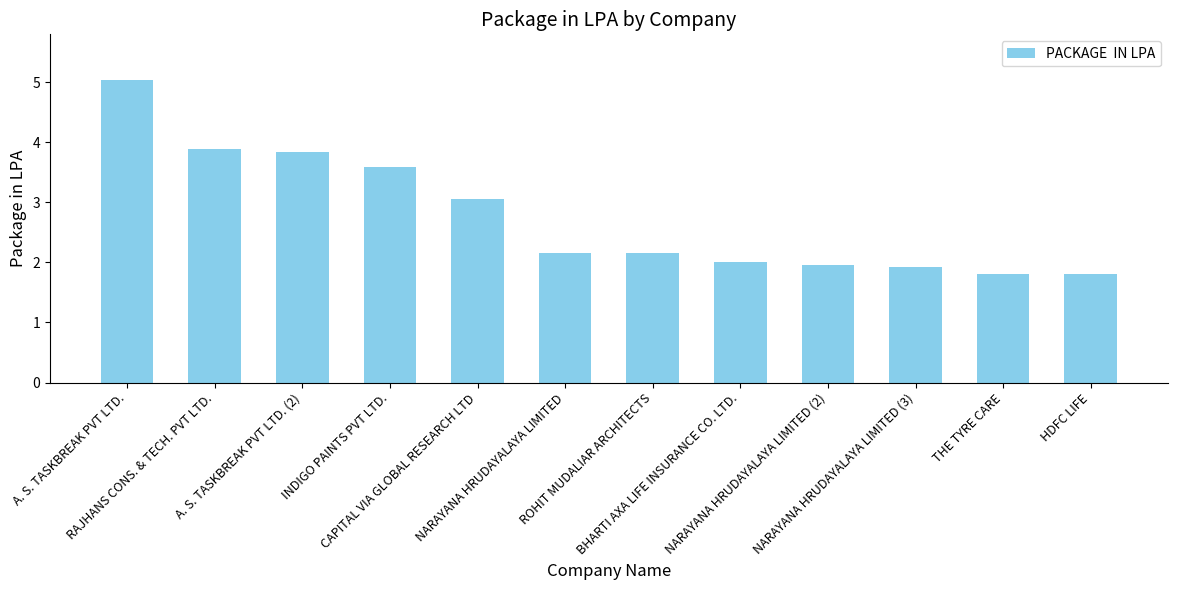

Where is the data nearest to the value 3?

CAPITAL VIA GLOBAL RESEARCH LTD